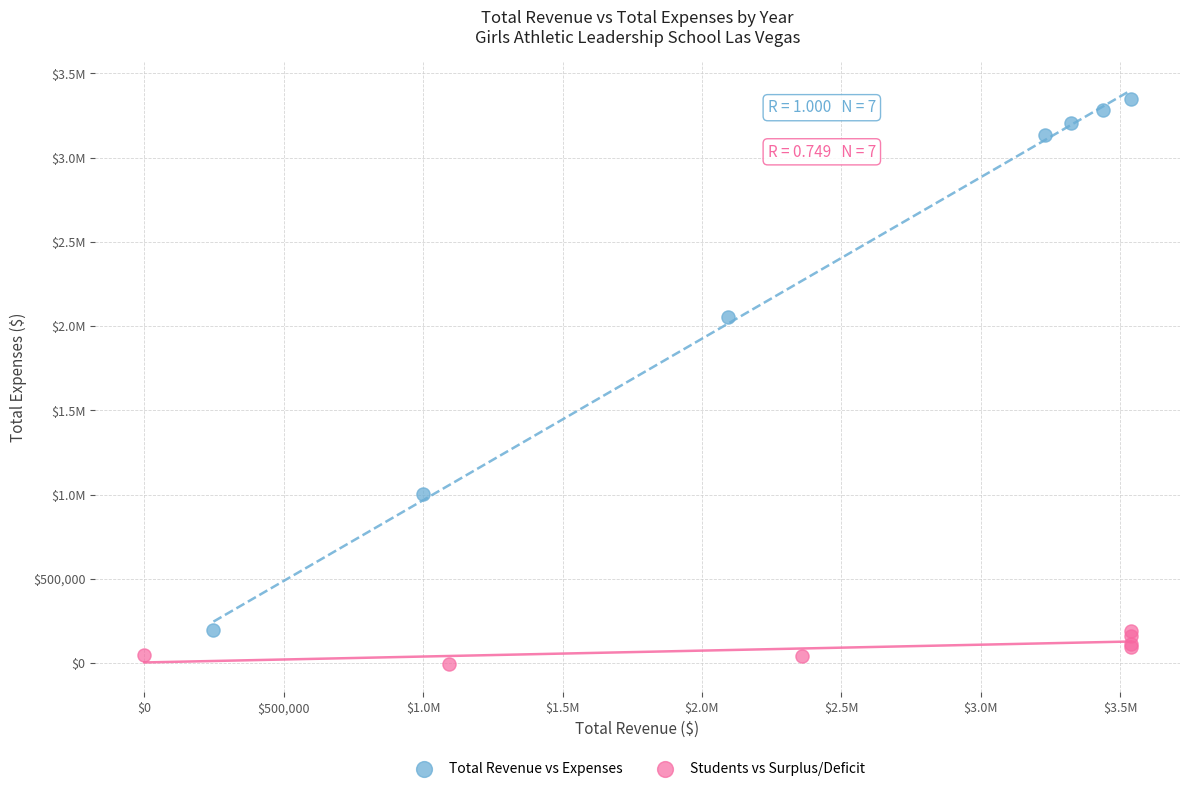

What are all the series names shown in the legend?

Total Revenue vs Expenses, Students vs Surplus/Deficit